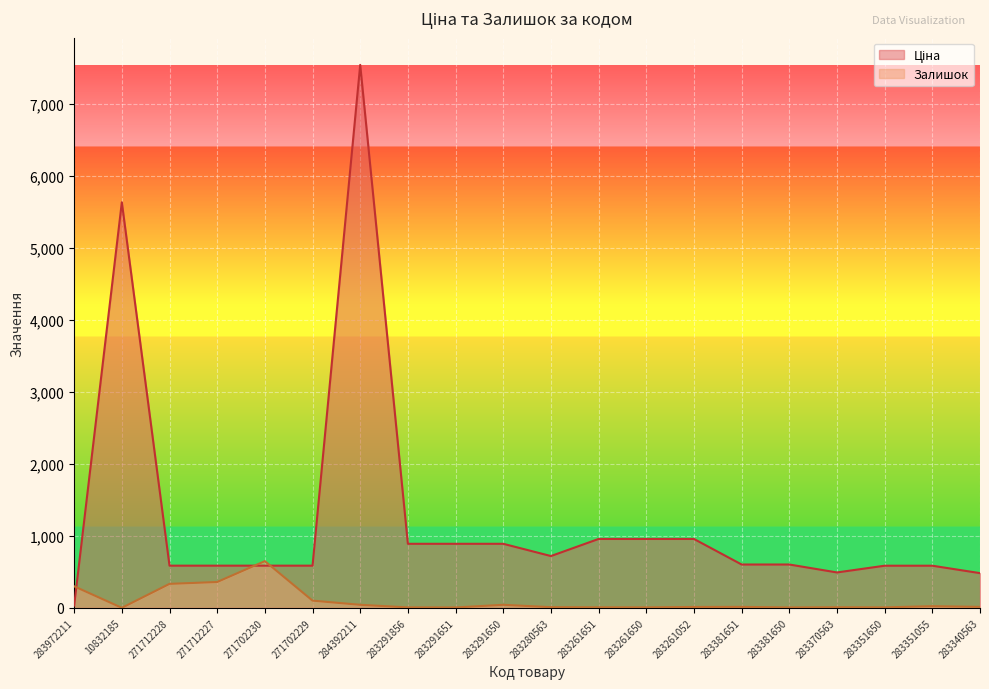

What is the label of the 6th point from the right?

283381651